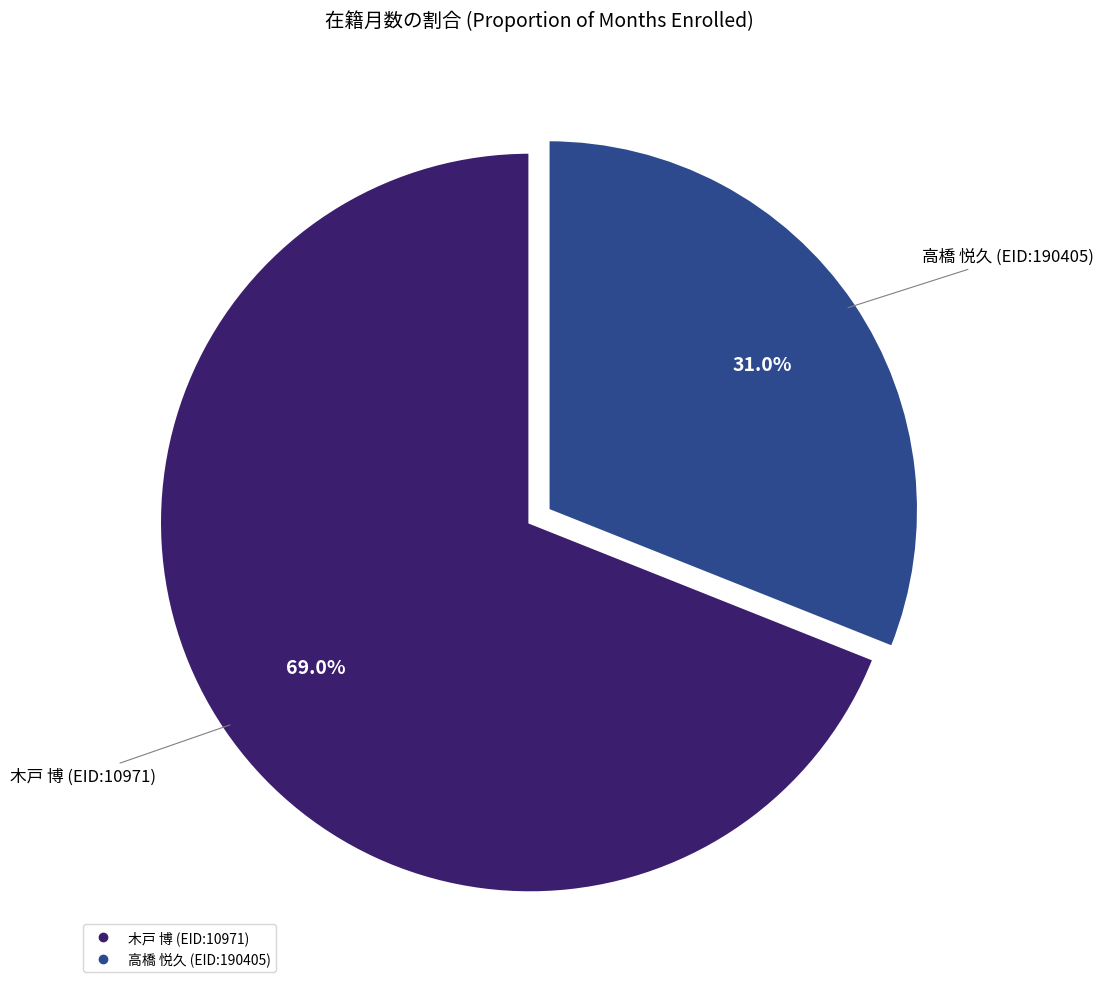

Which category has the smallest portion of the pie?

高橋 悦久 (EID:190405)